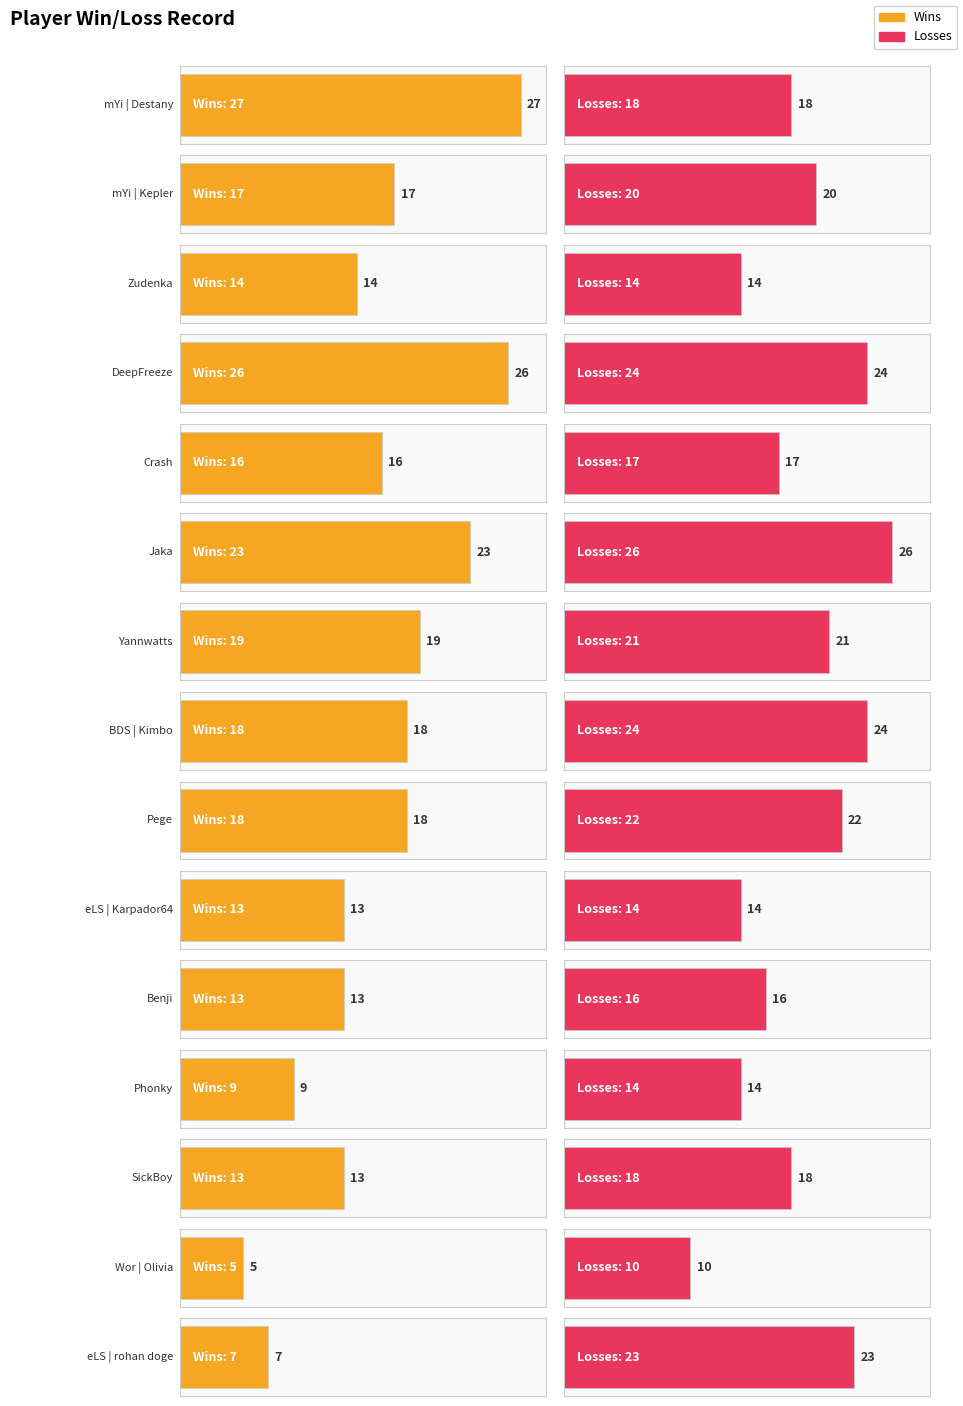

Where is Wins nearest to the value 16?

Crash